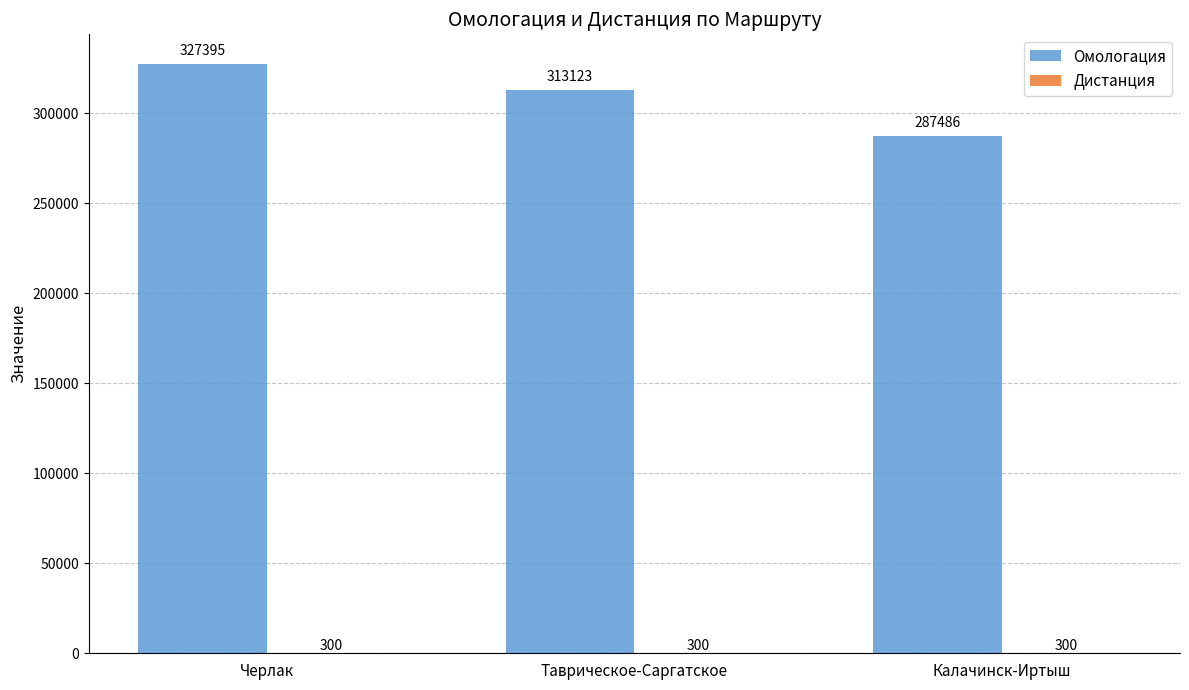

What is the total value across all series at Калачинск-Иртыш?

287786